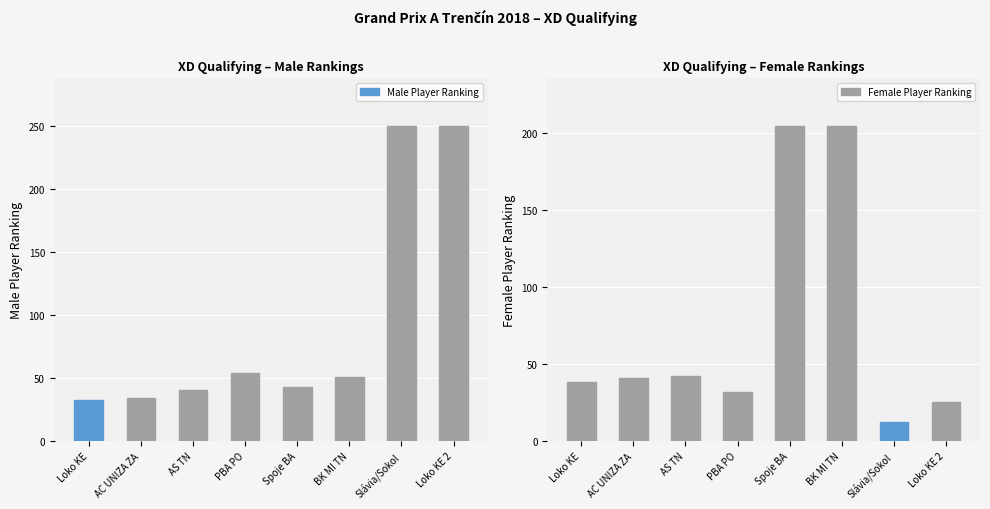

Is the value of Male Player Ranking at AC UNIZA ZA greater than the value of Female Player Ranking at Loko KE 2?

Yes